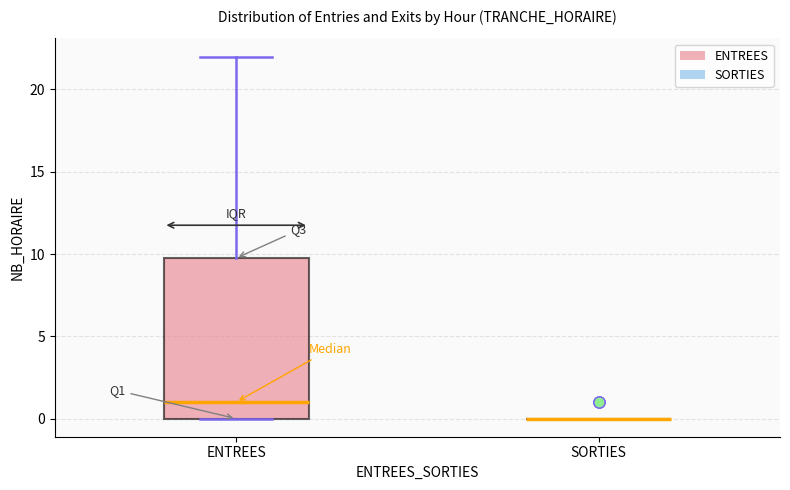

Reading left to right, read every box against the y-axis: the position of its median line, the range the box covers, and the ends of its whiskers. The values are not printed on the chart, so give them approximately, as read against the axis.

ENTREES: median 1, box 0 to 10, whiskers 0 to 22
SORTIES: box collapsed to a line at 0, whiskers 0 to 0